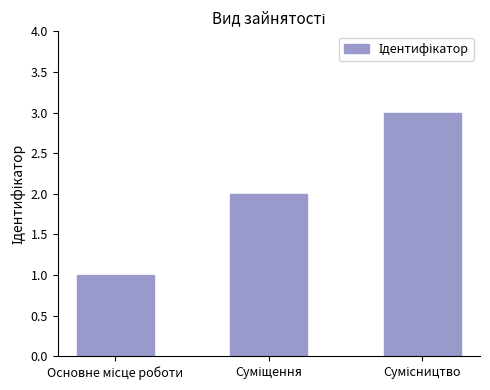

What is the sum of all values?

6